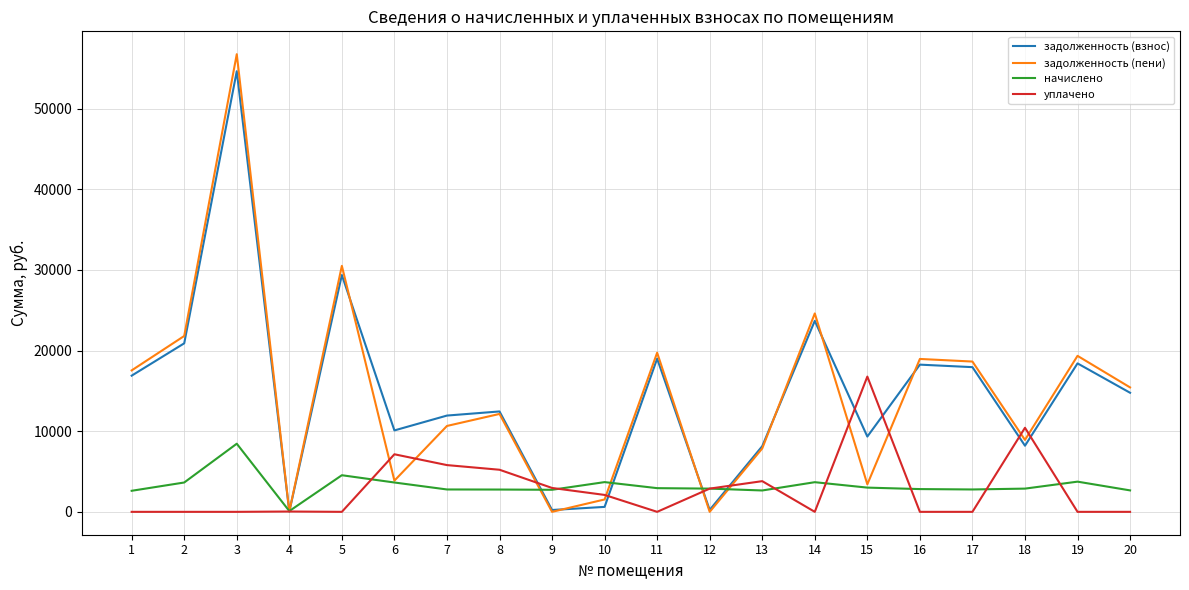

What is the maximum value shown in the chart?

56749.4